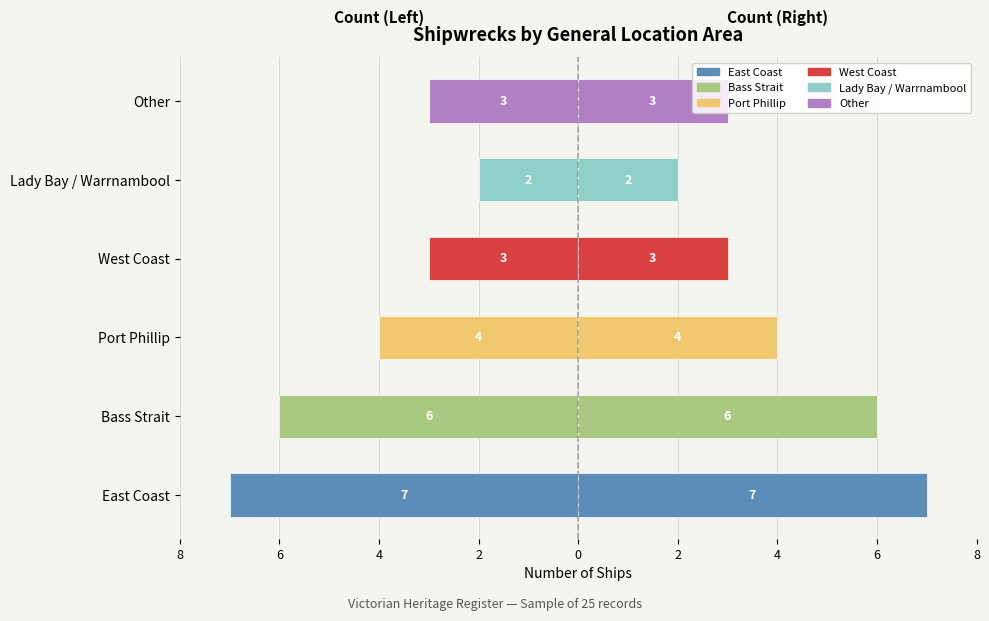

The value of Ships (left) at East Coast is -12. True or false?

False